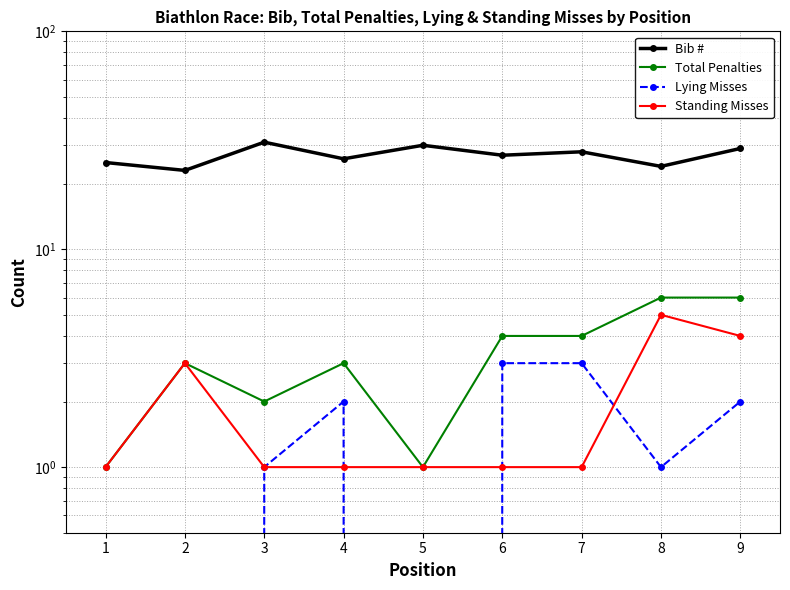

List the labels in order of Total Penalties value, largest first.

8, 9, 6, 7, 2, 4, 3, 1, 5